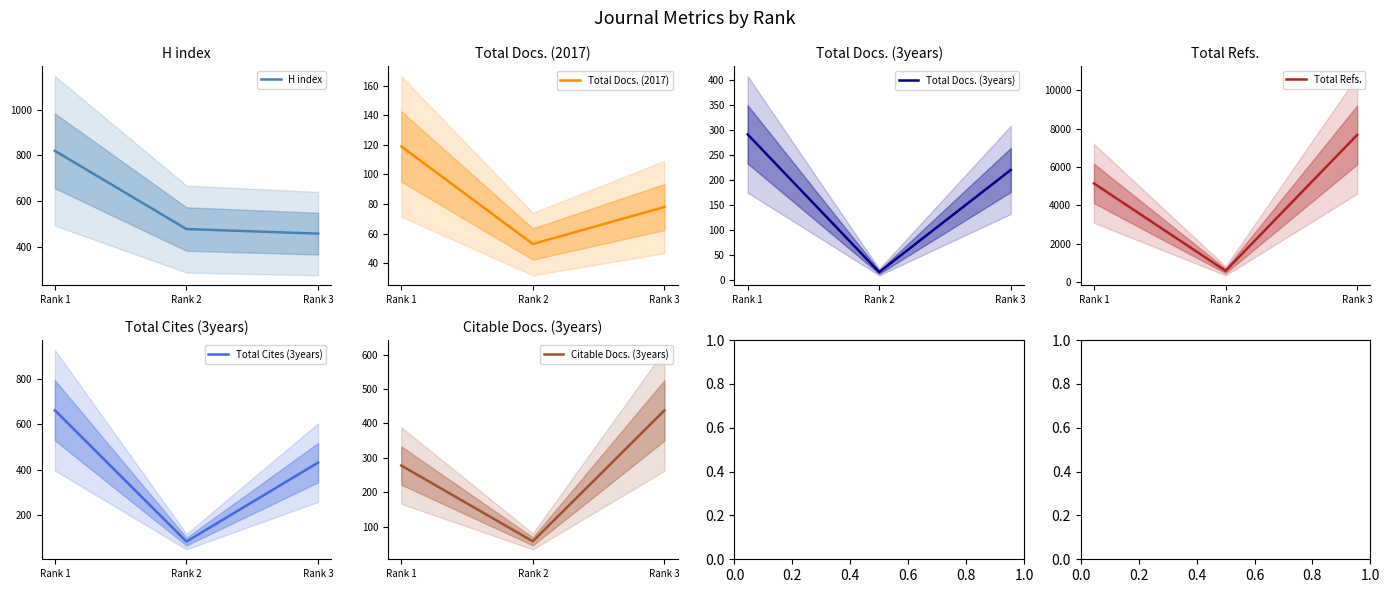

Reading left to right, transcribe all the data shown in this chart.

H index: 820	477	457
Total Docs. (2017): 119	53	78
Total Docs. (3years): 291	16	220
Total Refs.: 5137	580	7670
Total Cites (3years): 662	85	432
Citable Docs. (3years): 278	58	438